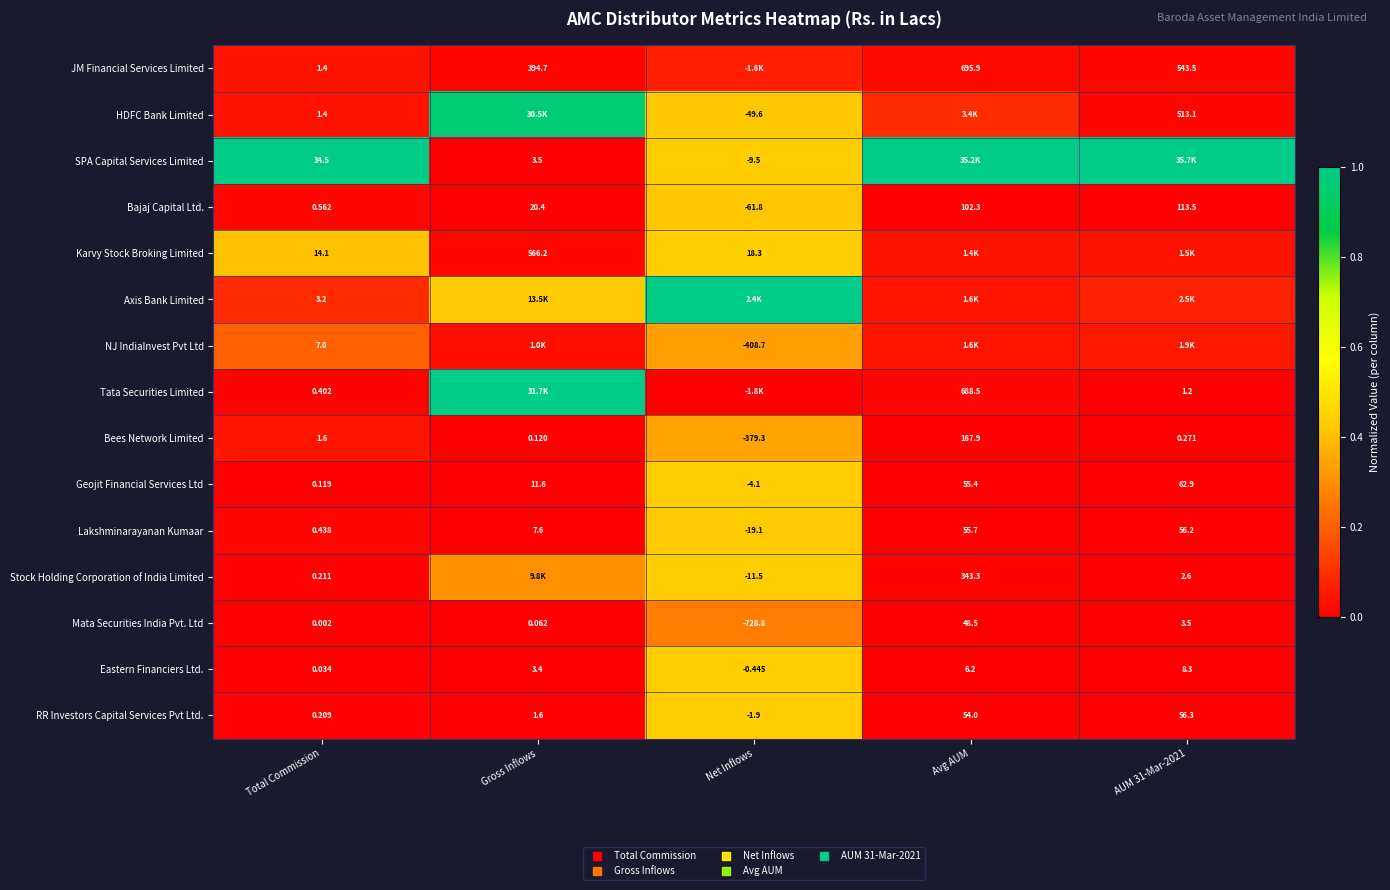

Rank the categories by Axis Bank Limited value from highest to lowest.

Net Inflows, Gross Inflows, Total Commission, AUM 31-Mar-2021, Avg AUM